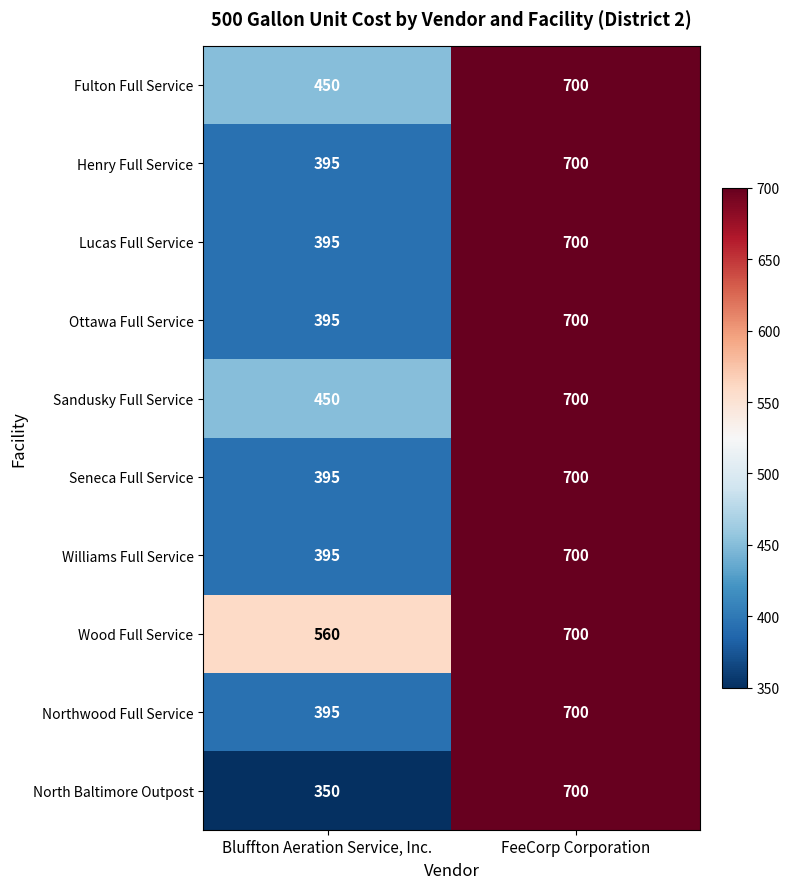

Reading left to right, transcribe all the data shown in this chart.

Fulton Full Service: 450	700
Henry Full Service: 395	700
Lucas Full Service: 395	700
Ottawa Full Service: 395	700
Sandusky Full Service: 450	700
Seneca Full Service: 395	700
Williams Full Service: 395	700
Wood Full Service: 560	700
Northwood Full Service: 395	700
North Baltimore Outpost: 350	700